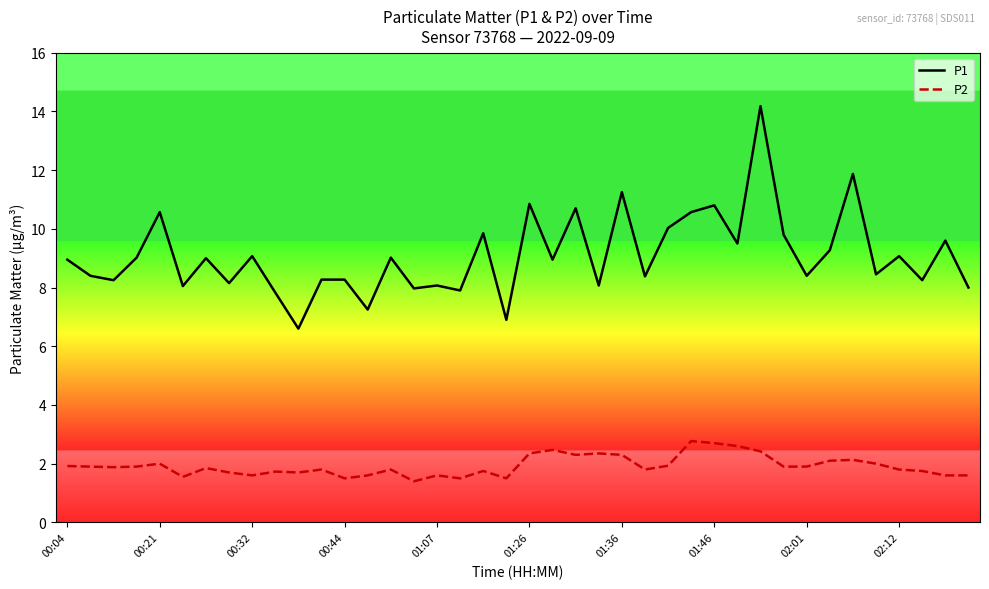

True or false: P2 and P1 cross at least once.

False